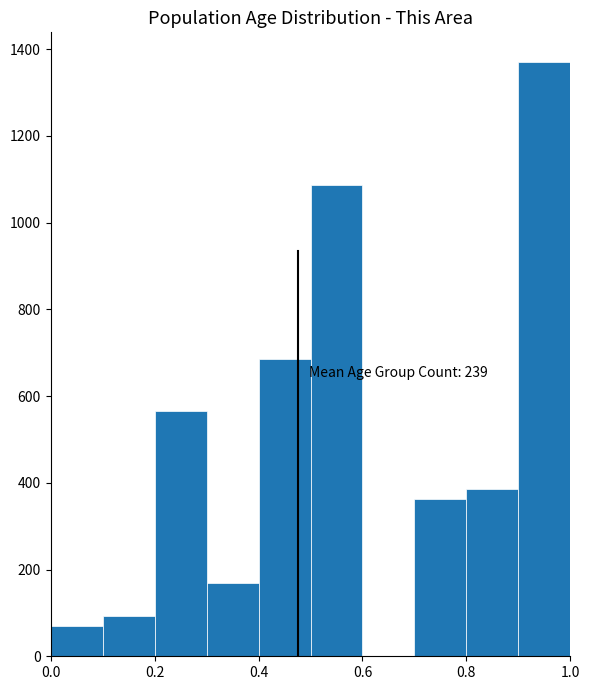

Which range on the x-axis has the tallest bar?

0.9 to 1.0